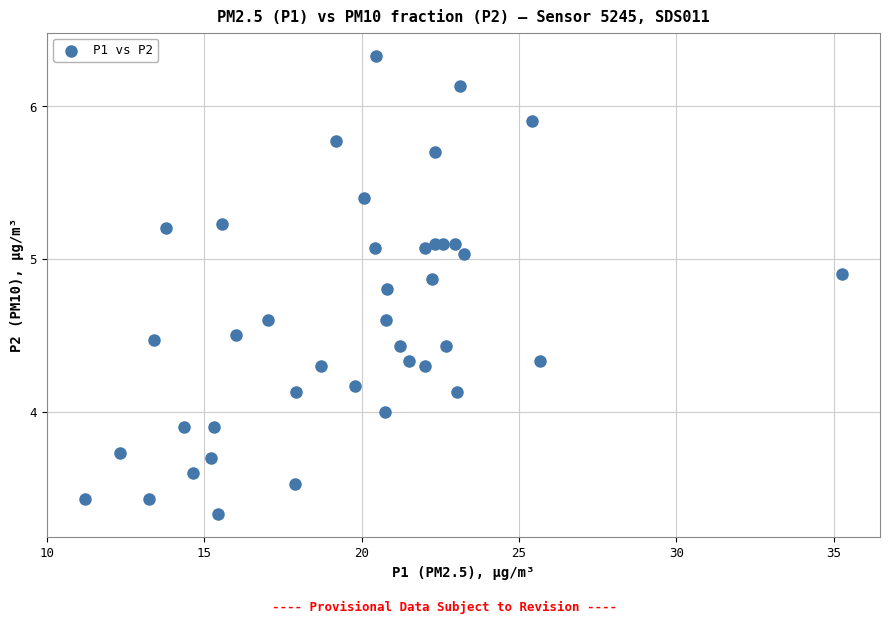

What is the range of X values (max minus min)?

24.1